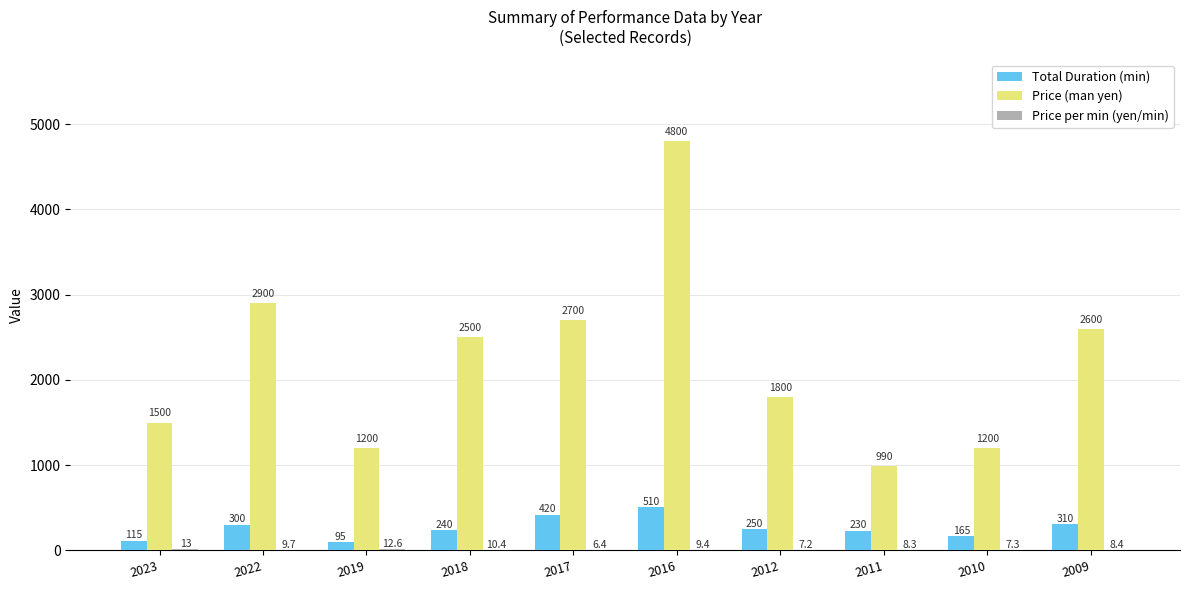

Is the value of Total Duration (min) at 2012 greater than the value of Price (man yen) at 2018?

No